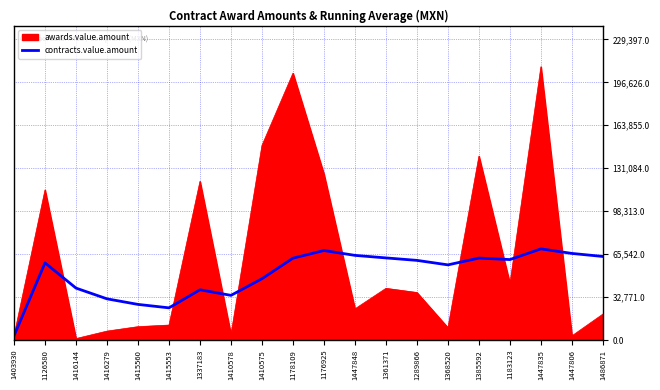

What position from the right is 1486871?

1